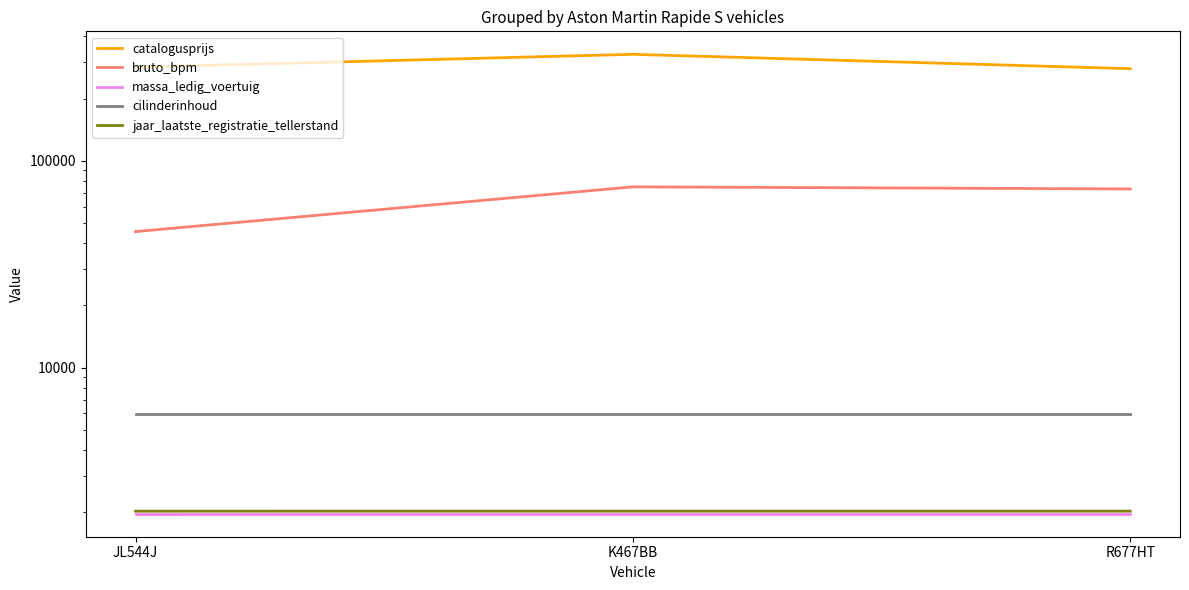

Count the number of data series in this chart.

5